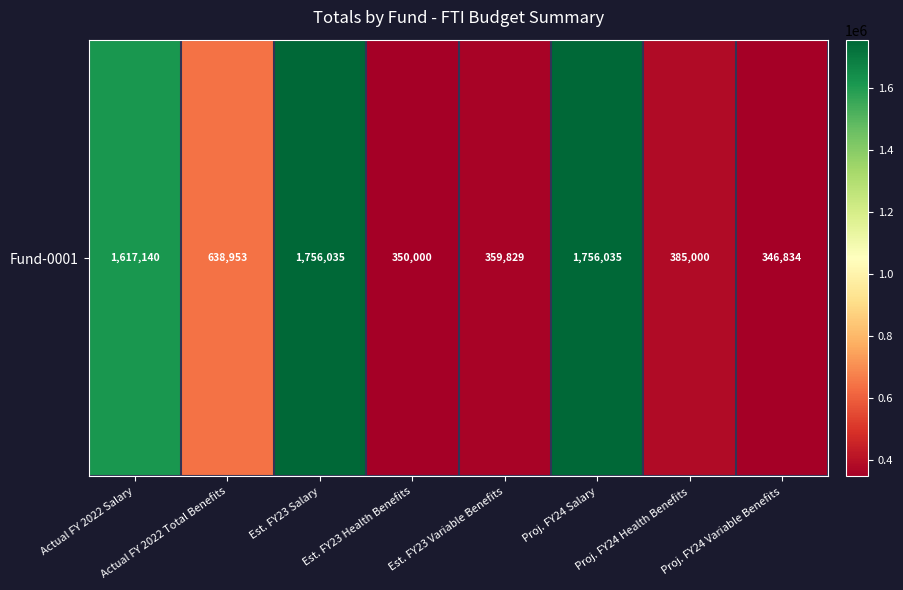

Reading left to right, what are all the values shown in this chart?

1617140.4	638953.1	1756035.1	350000.0	359829.2	1756035.1	385000.0	346834.5